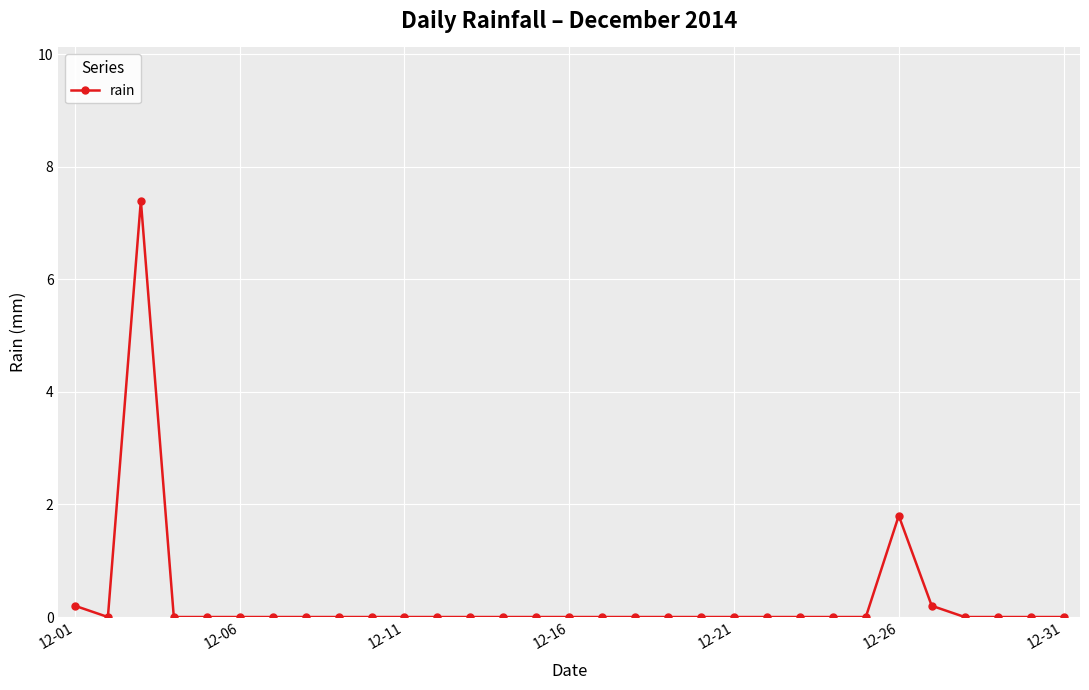

How many lines are shown in the chart?

1